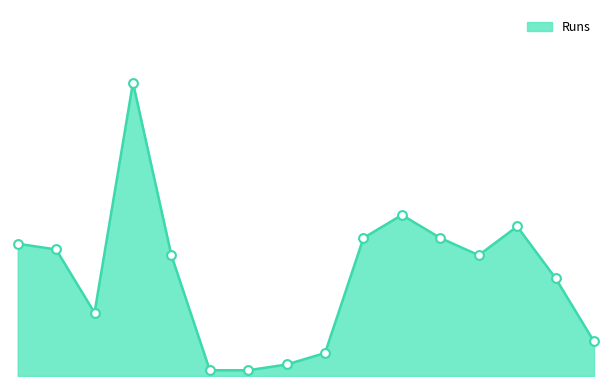

Does the chart have visible grid lines?

No